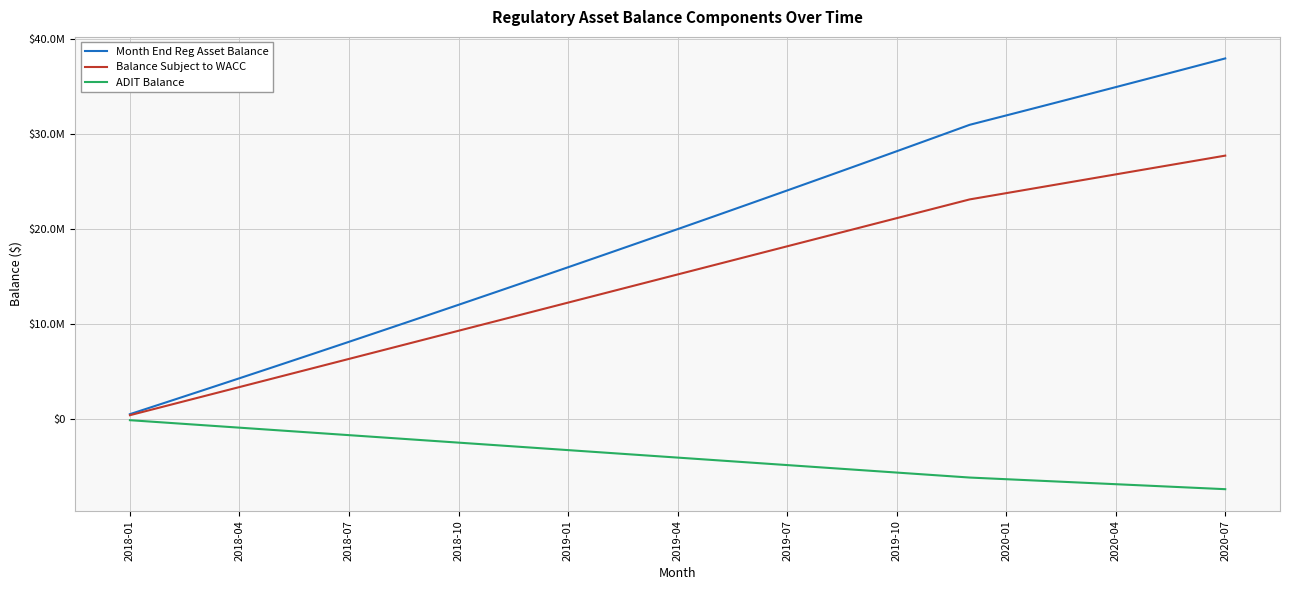

True or false: ADIT Balance and Balance Subject to WACC cross at least once.

False